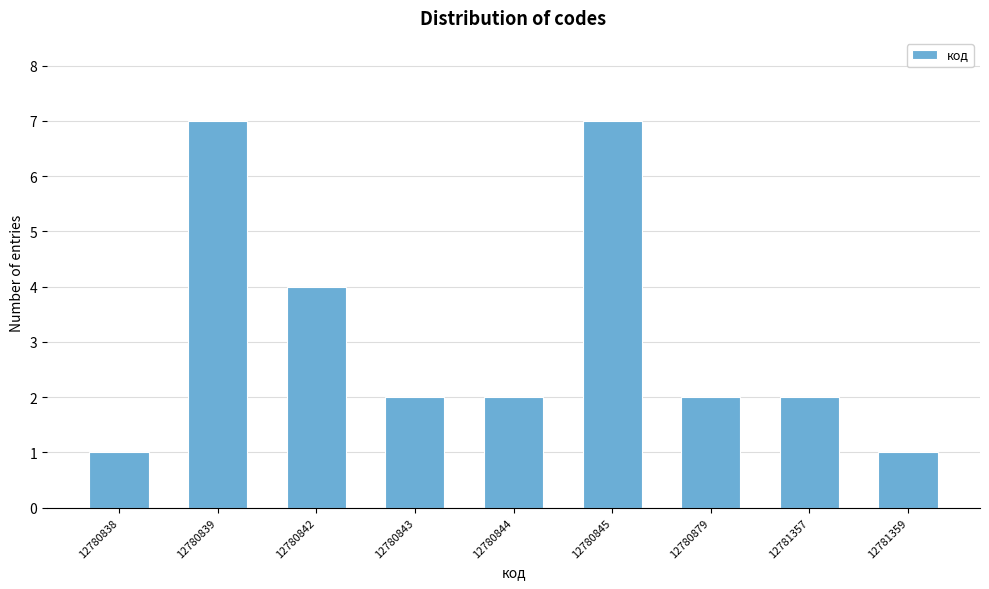

Reading left to right, extract all data points from this chart.

12780838=1	12780839=7	12780842=4	12780843=2	12780844=2	12780845=7	12780879=2	12781357=2	12781359=1